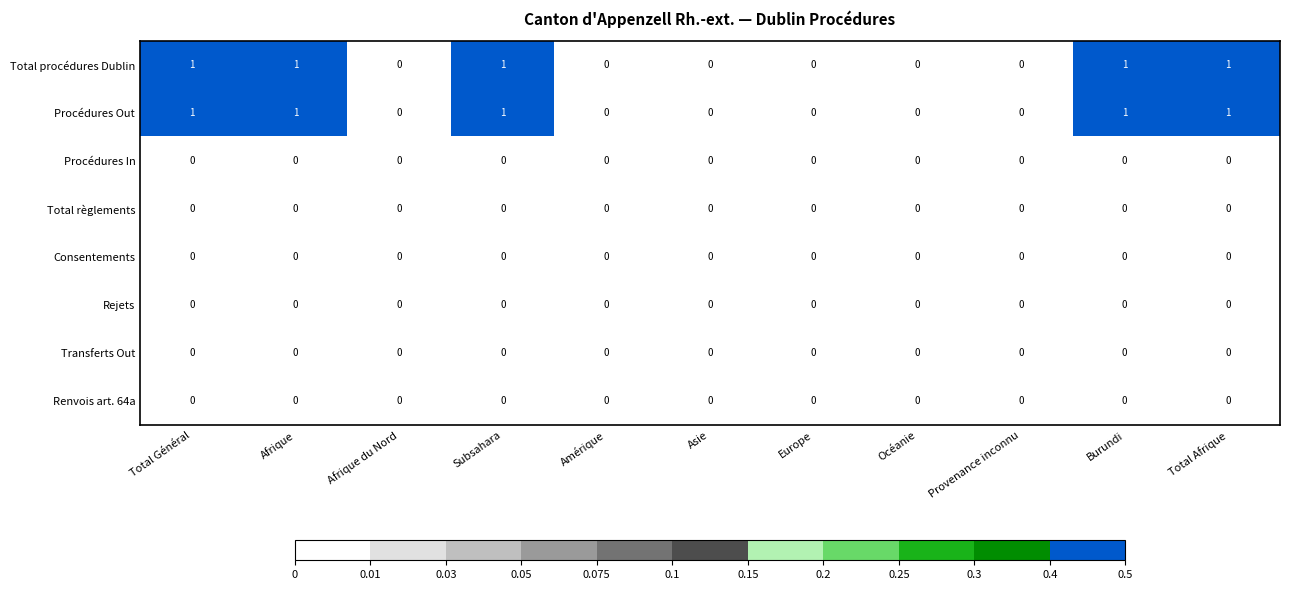

True or false: Procédures Out has a value of 2 at Afrique.

False